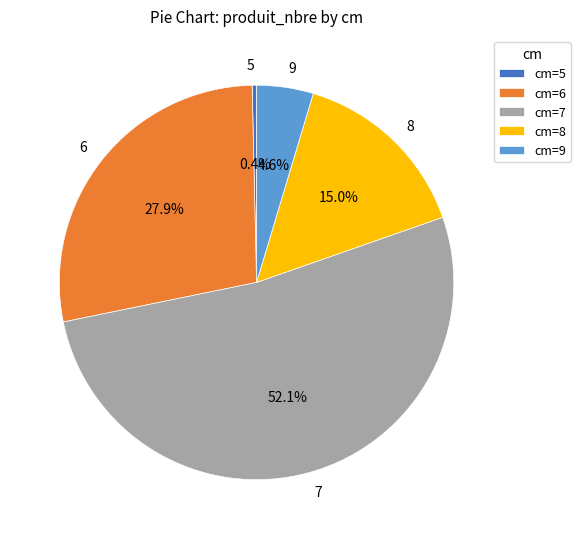

Is there any slice that represents more than half of the pie?

Yes